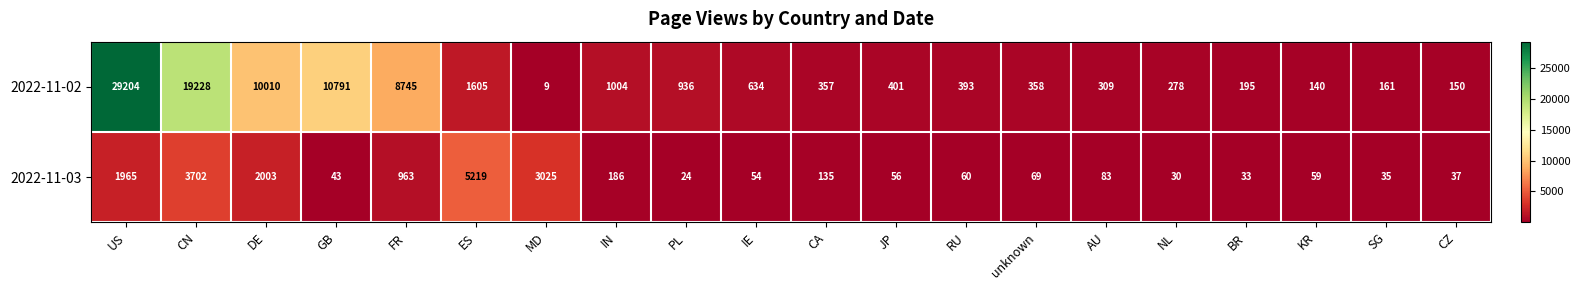

At which label does 2022-11-03 reach its peak?

ES